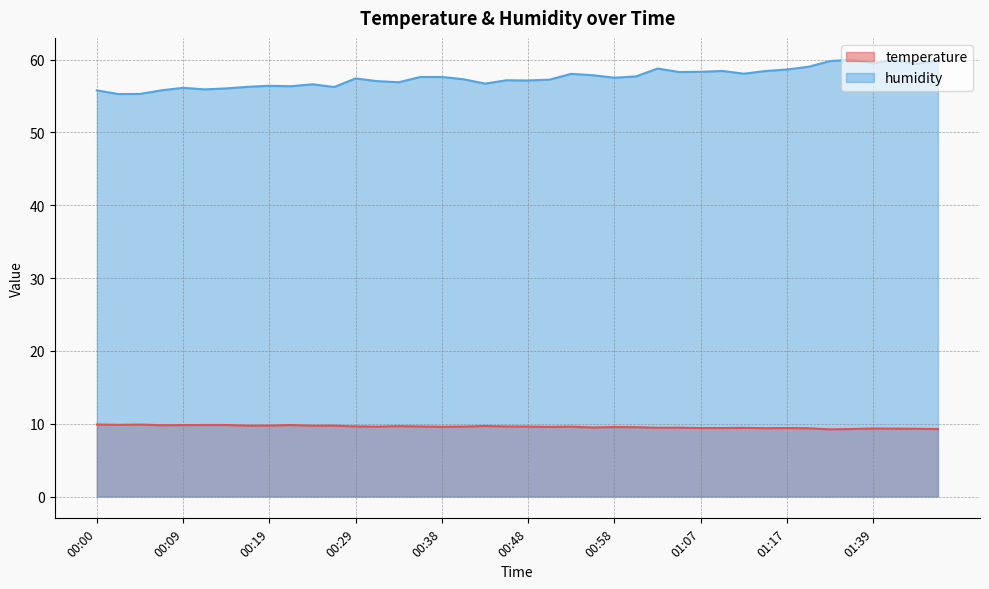

What is the maximum value shown in the chart?

60.0